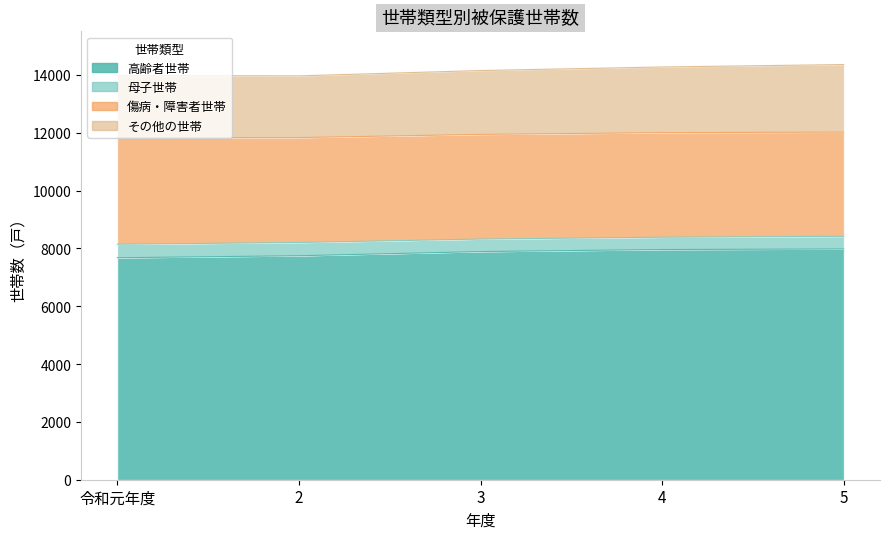

Which series has the widest spread of values?

その他の世帯